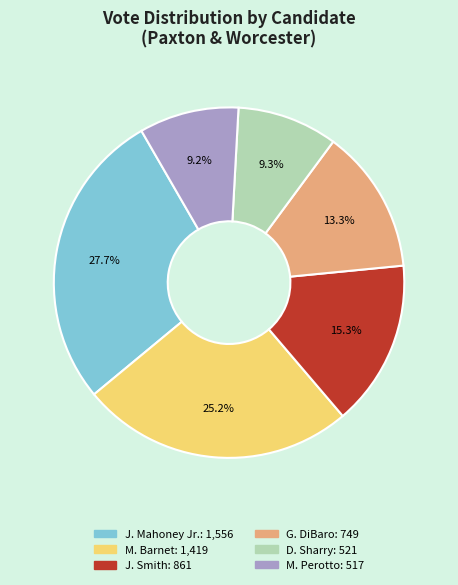

Is there a majority slice in this chart?

No